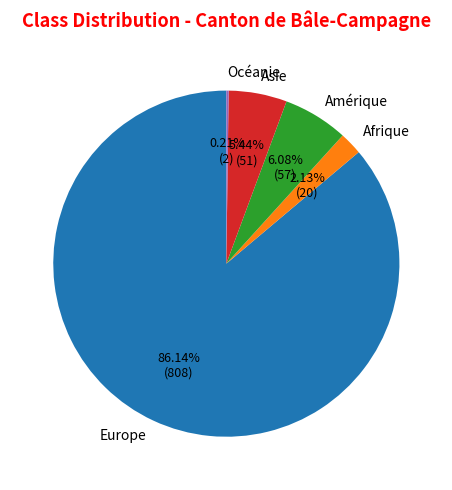

What is the majority slice?

Europe